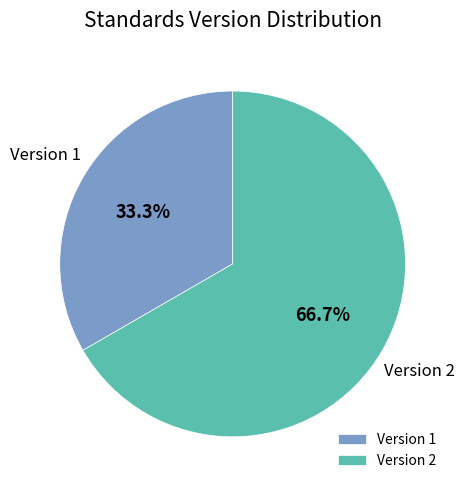

What is the largest slice in the pie chart?

Version 2